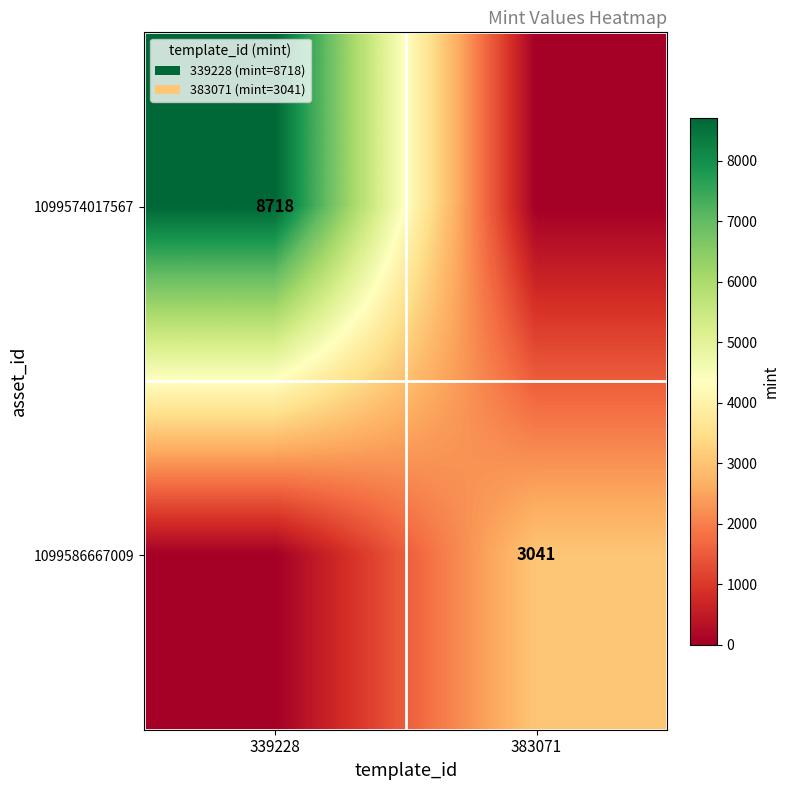

At how many categories does at least one series exceed 1040?

2